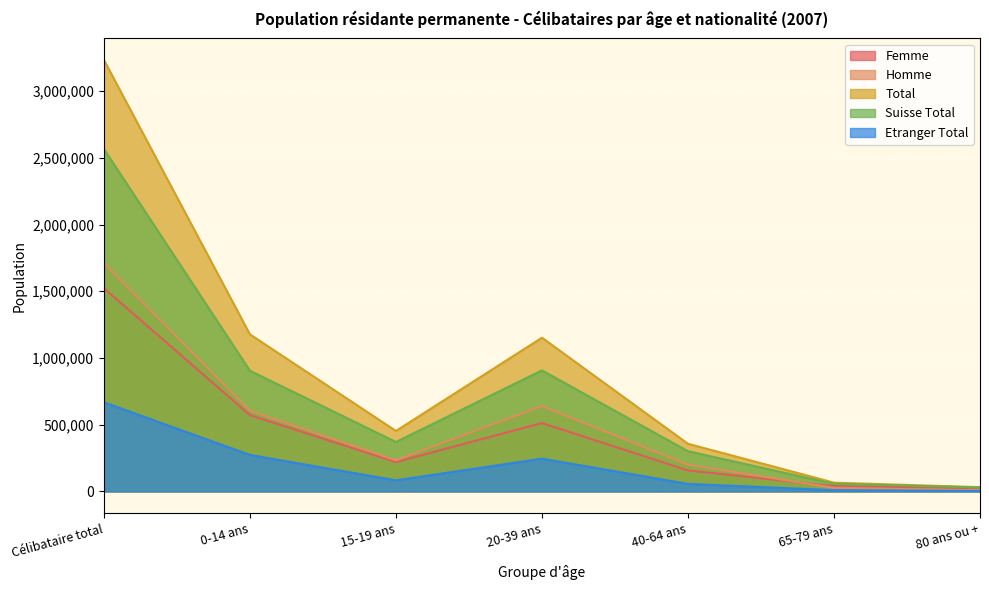

What is the value of the Femme point at the 2nd from the left?

571423